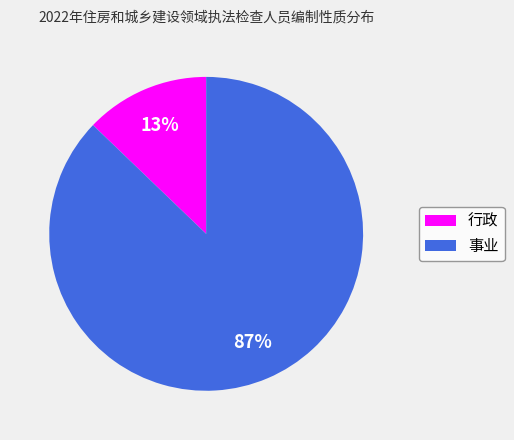

To the nearest percent, what is the average slice percentage?

50%